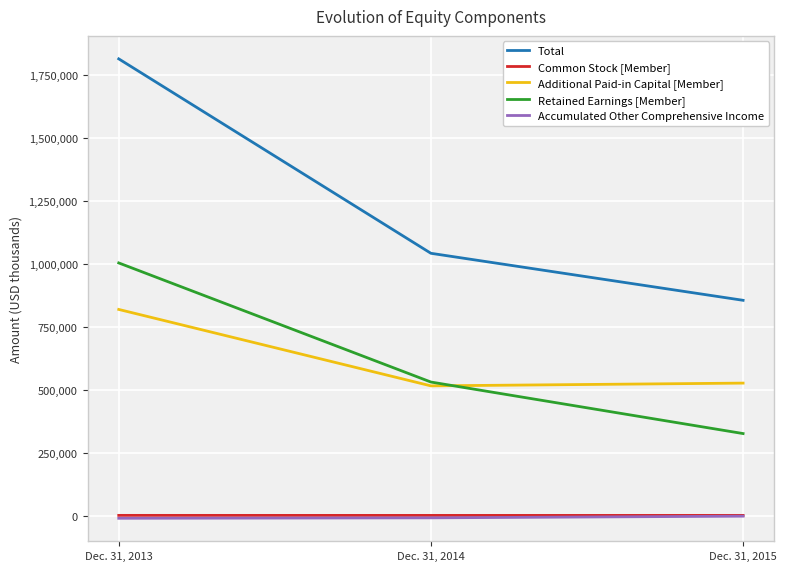

Where is Retained Earnings [Member] nearest to the value 664446?

Dec. 31, 2014